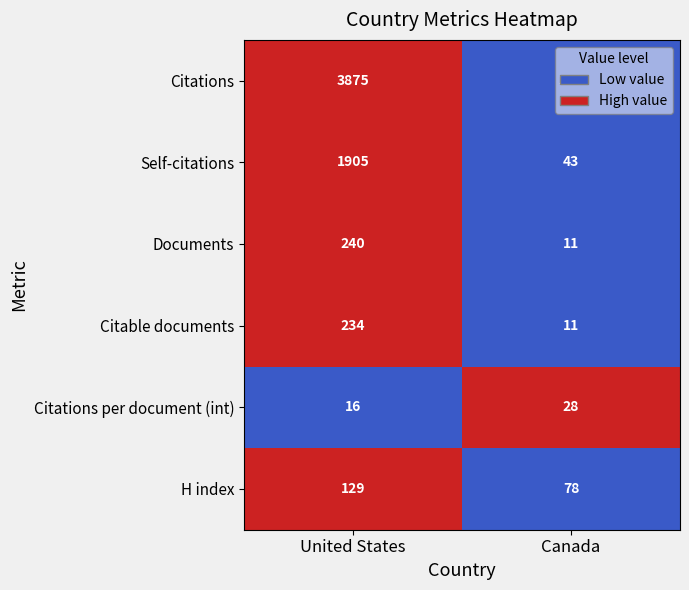

At which label is Citable documents closest to 122?

Canada